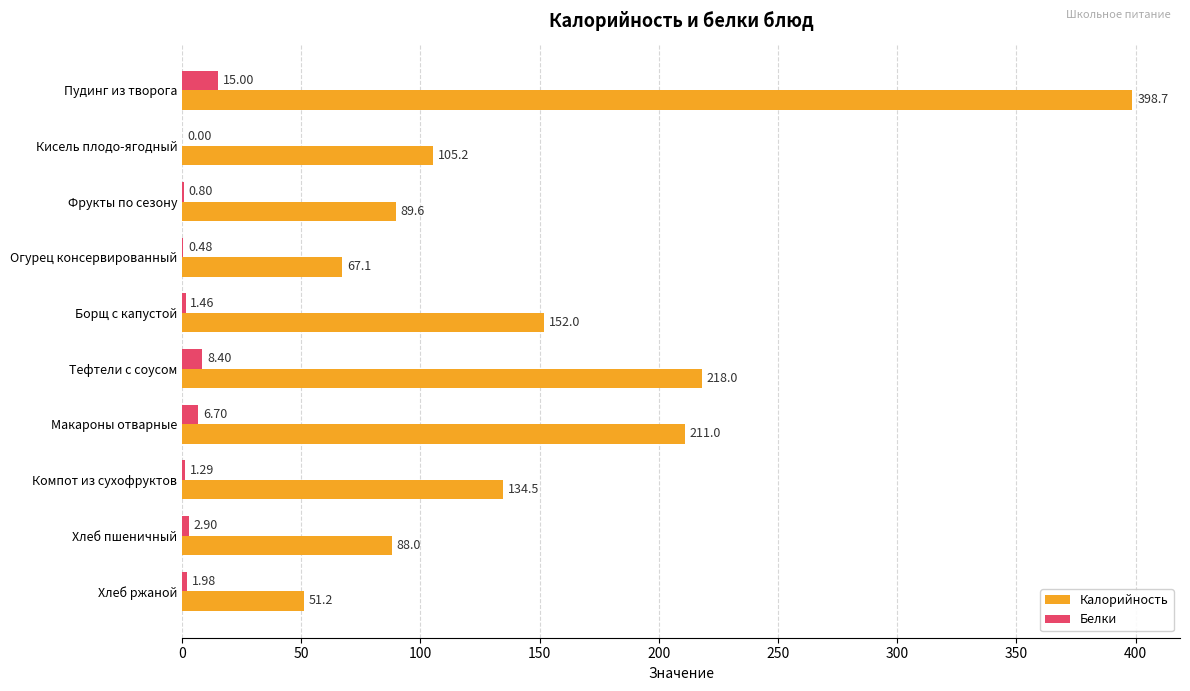

What are all the series names shown in the legend?

Калорийность, Белки